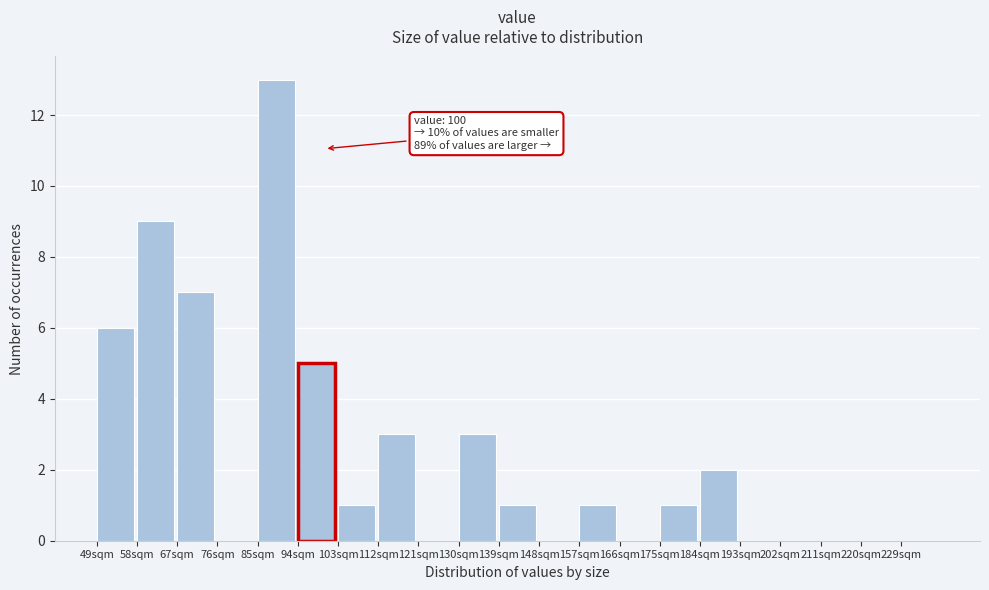

Reading left to right, extract all data points from this chart.

49sqm=6	58sqm=9	67sqm=7	76sqm=0	85sqm=13	94sqm=5	103sqm=1	112sqm=3	121sqm=0	130sqm=3	139sqm=1	148sqm=0	157sqm=1	166sqm=0	175sqm=1	184sqm=2	193sqm=0	202sqm=0	211sqm=0	220sqm=0	229sqm=0